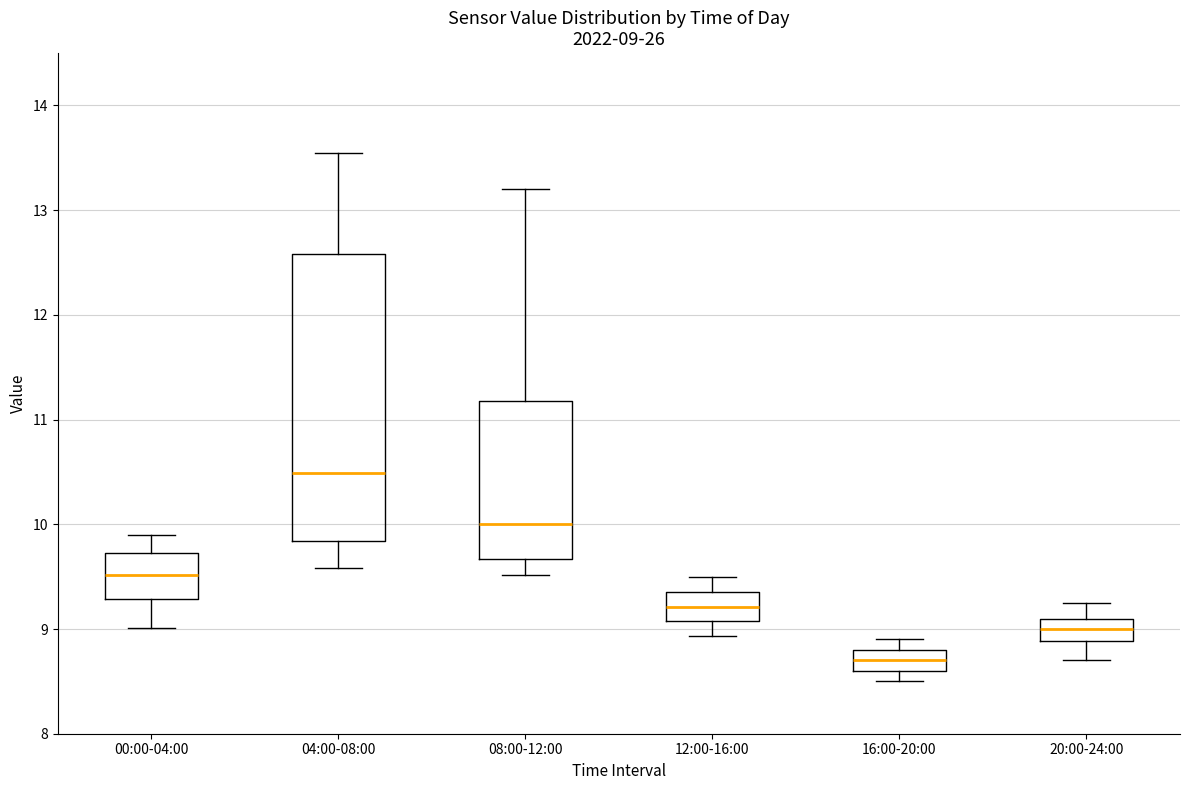

Which box has the highest median line?

04:00-08:00